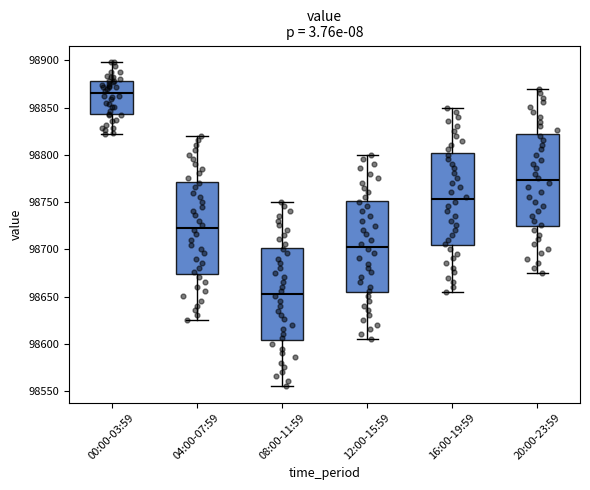

Reading left to right, transcribe this box plot: for each box, give where its median line is, the range the box spans, and where its two whiskers end, as read against the y-axis. The values are not printed on the chart, so give them approximately, as read against the axis.

00:00-03:59: median 98865, box 98845 to 98880, whiskers 98820 to 98900
04:00-07:59: median 98725, box 98675 to 98770, whiskers 98625 to 98820
08:00-11:59: median 98655, box 98605 to 98700, whiskers 98555 to 98750
12:00-15:59: median 98705, box 98655 to 98750, whiskers 98605 to 98800
16:00-19:59: median 98755, box 98705 to 98800, whiskers 98655 to 98850
20:00-23:59: median 98775, box 98725 to 98820, whiskers 98675 to 98870